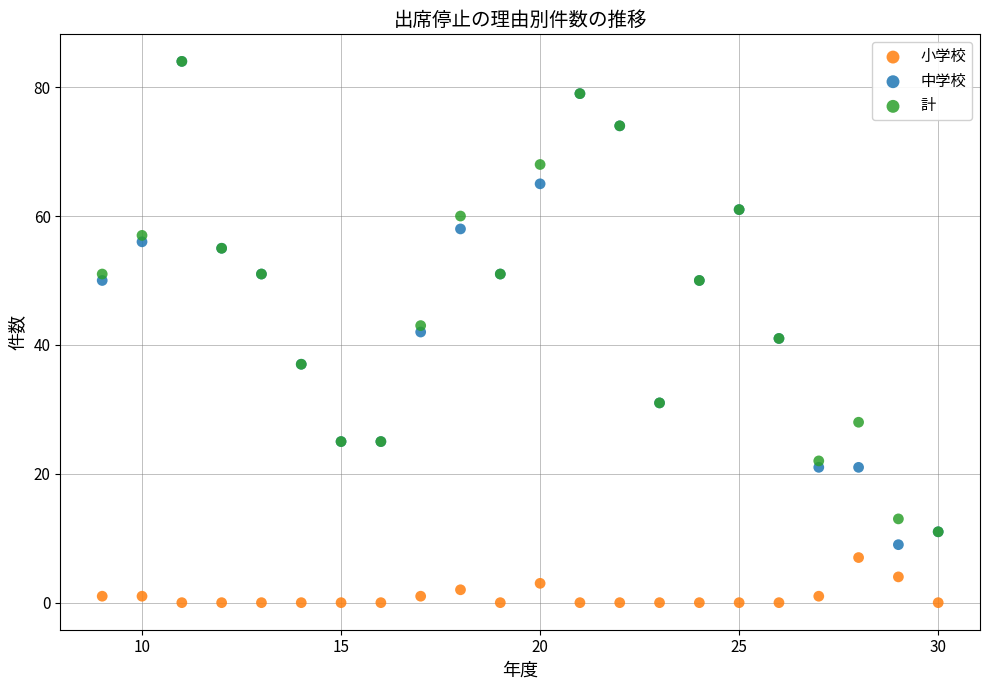

Which series contains the lowest Y value?

小学校